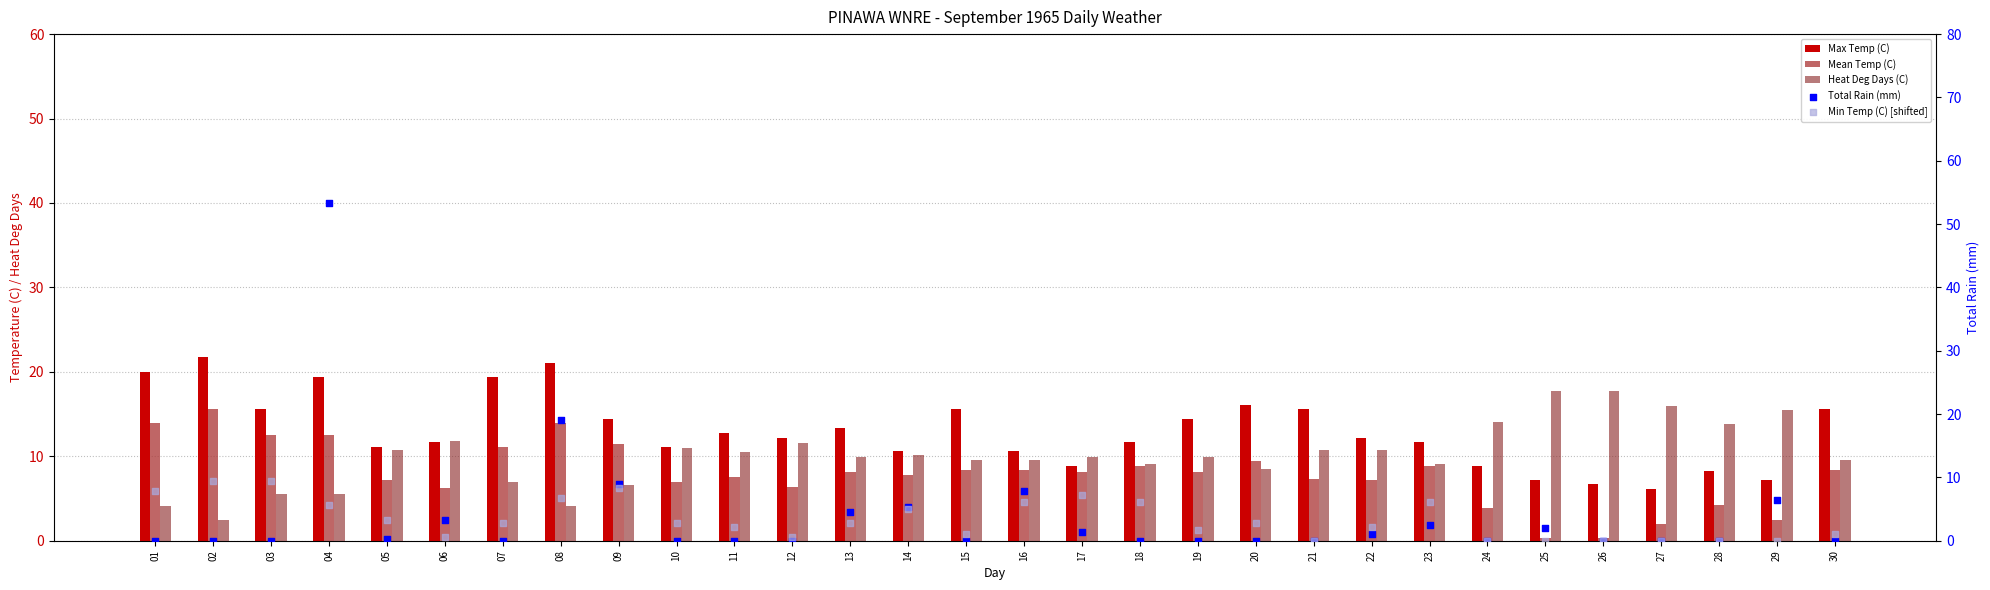

What is the total value across all series at 10?

31.9